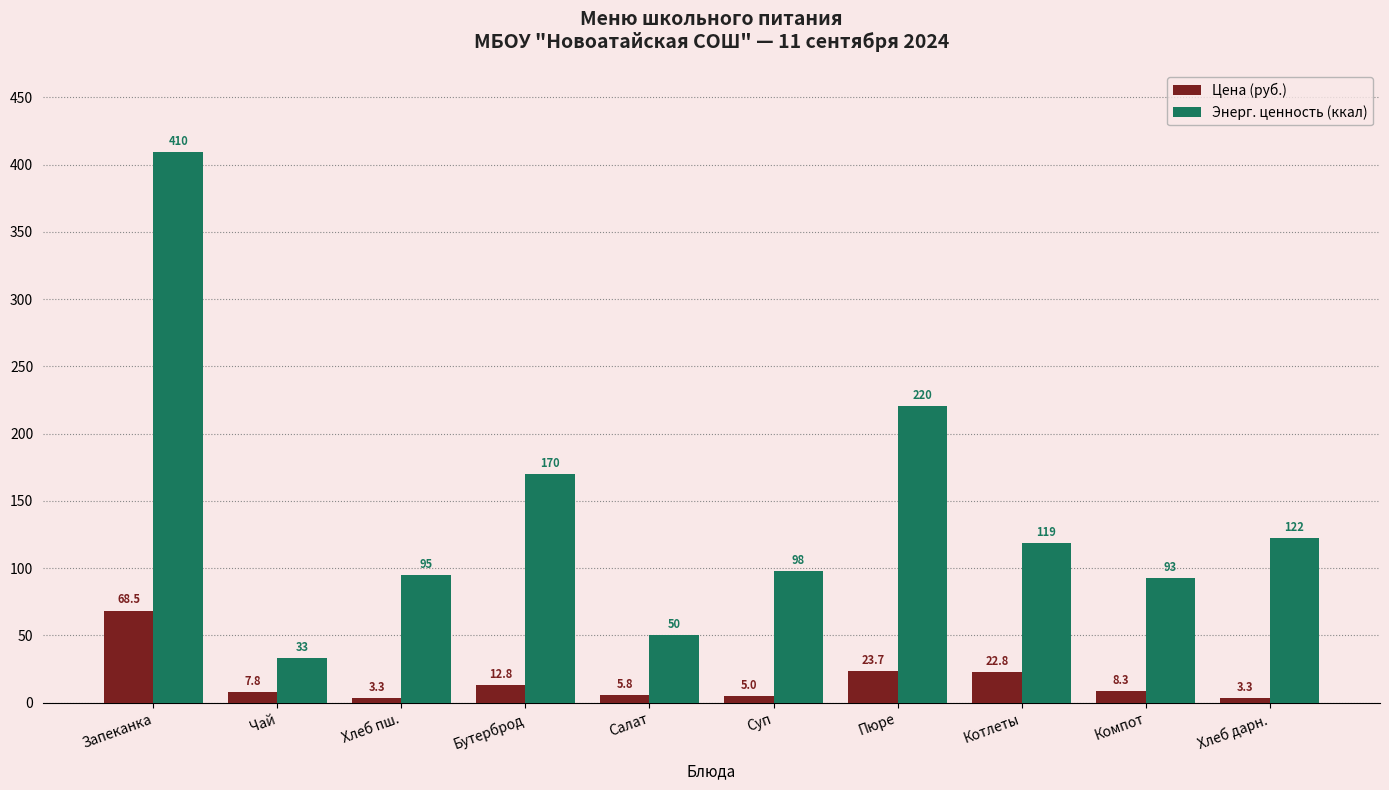

Is the value of Энерг. ценность (ккал) at Чай greater than the value of Цена (руб.) at Бутерброд?

Yes